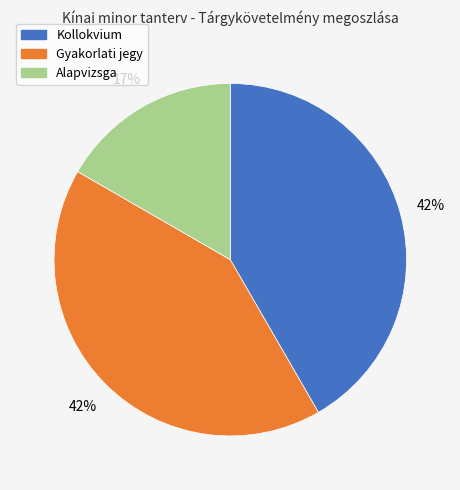

True or false: Alapvizsga accounts for 17% of the total.

True